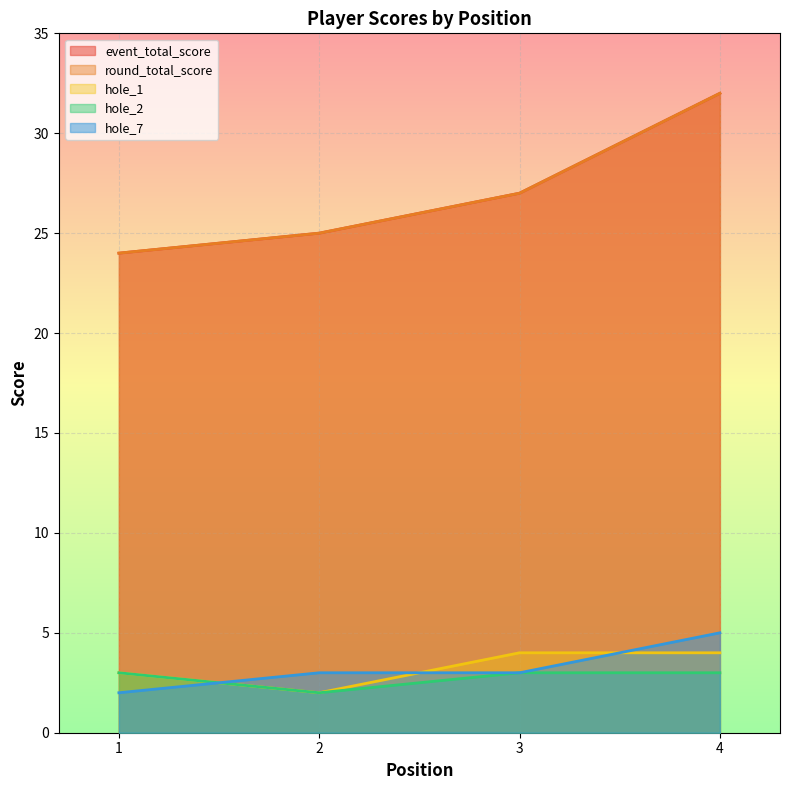

True or false: hole_7 has more than 2 points higher than both neighbors.

False